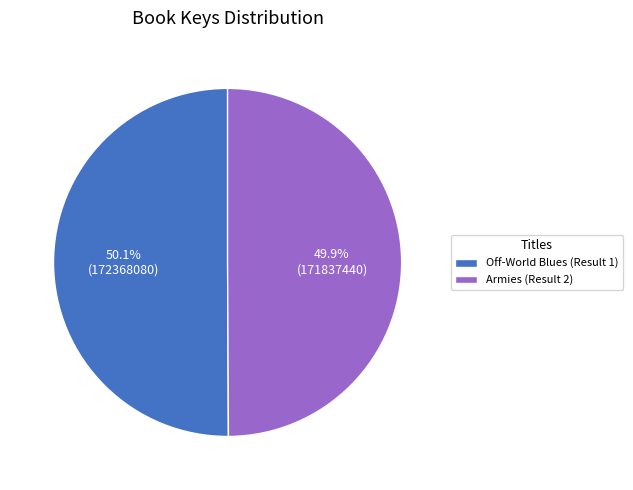

Approximately how many times larger is the value at Off-World Blues (Result 1) compared to Armies (Result 2)?

1.0